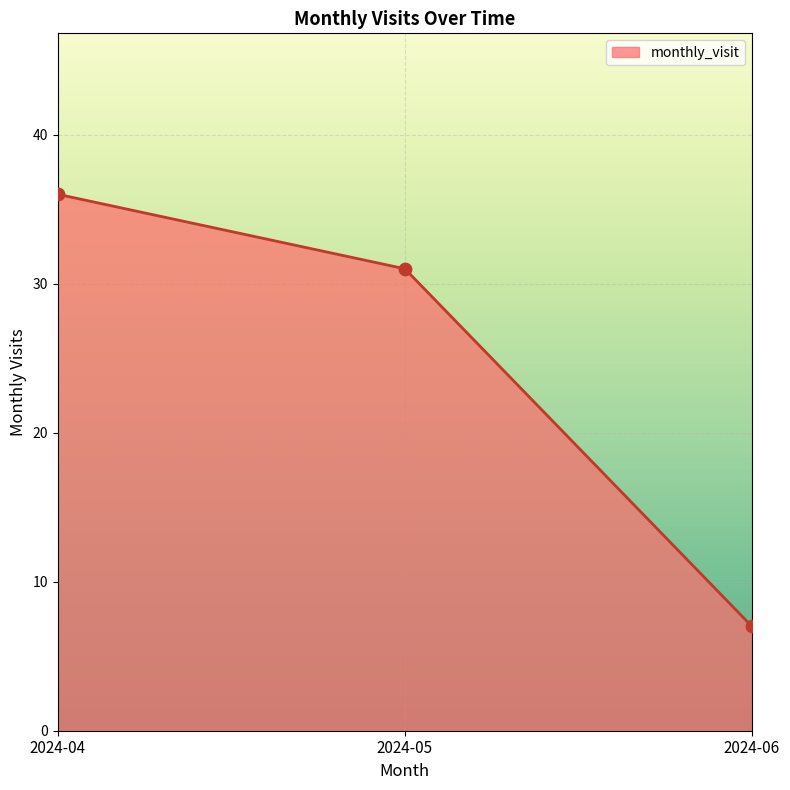

What is the change in value from 2024-04 to 2024-05?

-5